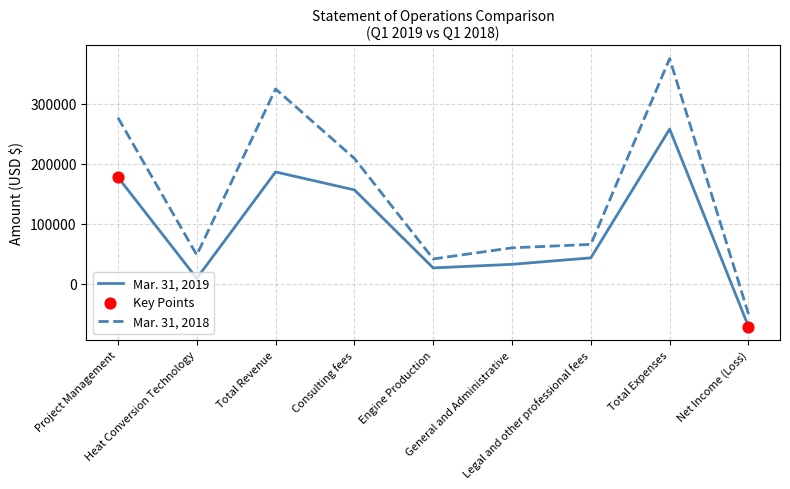

Is the value of Mar. 31, 2019 at Project Management greater than the value of Mar. 31, 2018 at General and Administrative?

Yes